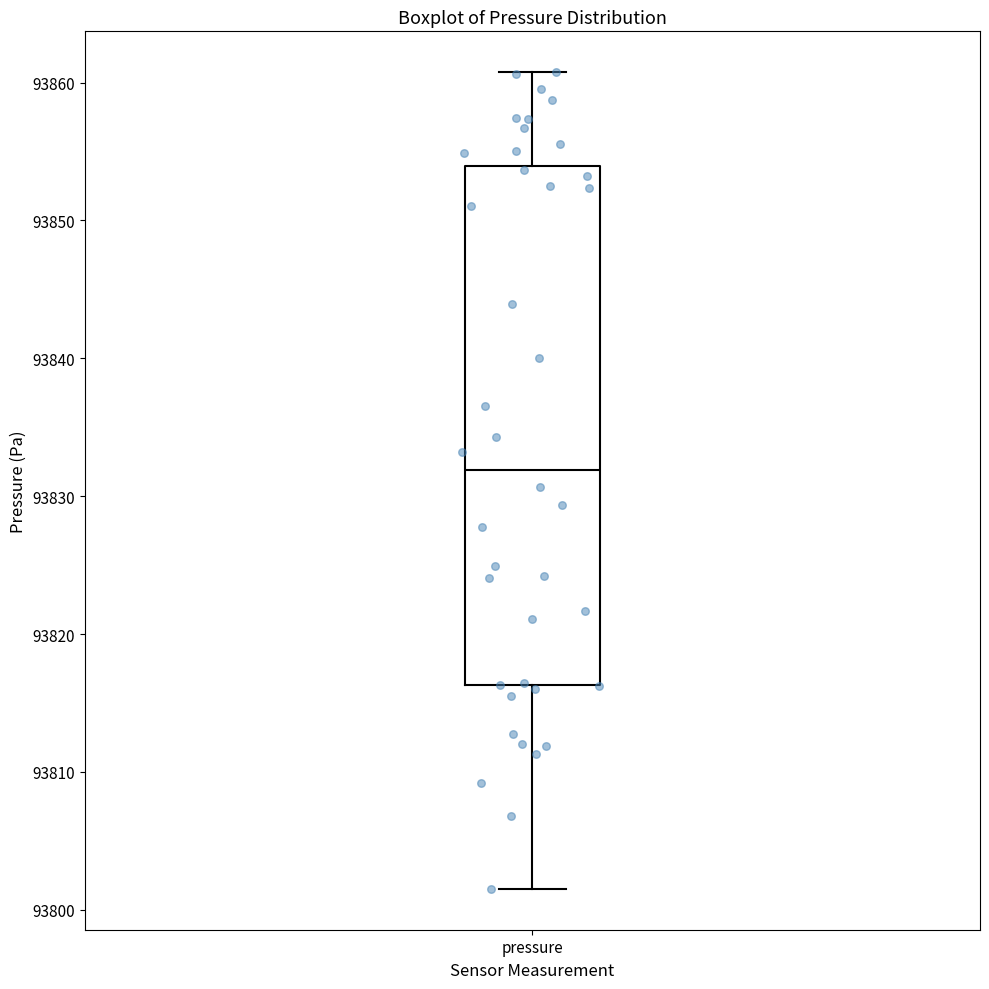

Transcribe this box plot: give where the median line is, the range the box spans, and where the two whiskers end, as read against the y-axis. The values are not printed on the chart, so give them approximately, as read against the axis.

median 93832, box 93816 to 93854, whiskers 93802 to 93861